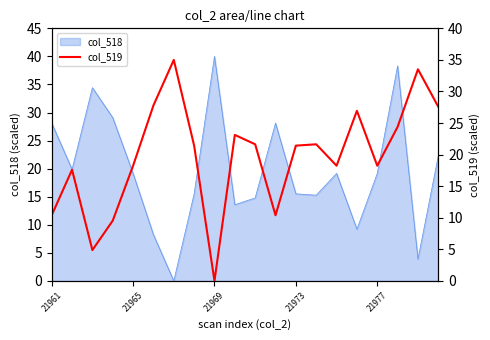

Rank the categories by value from highest to lowest.

6, 18, 5, 19, 15, 17, 9, 10, 13, 7, 12, 21977, 14, 16, 21965, 21961, 11, 21973, 21969, 8